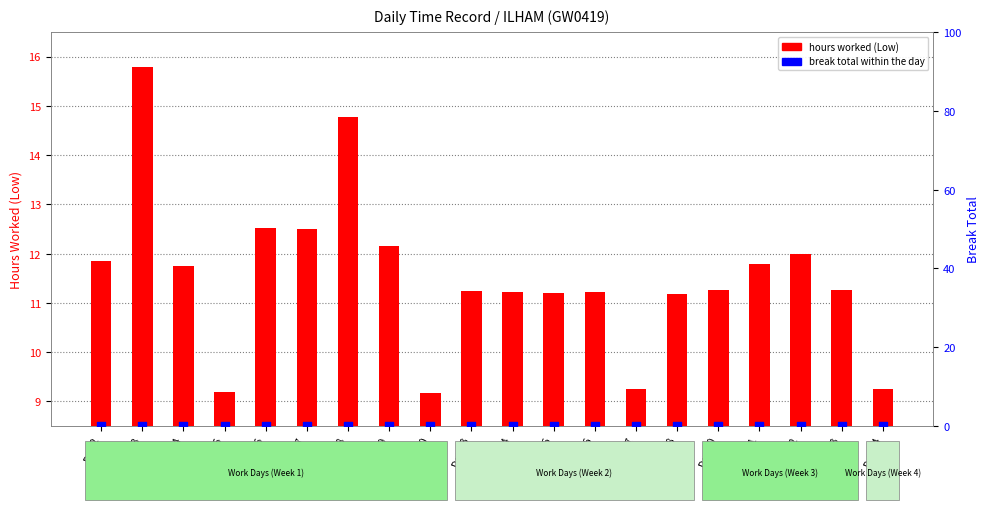

At how many categories does at least one series exceed 6?

20